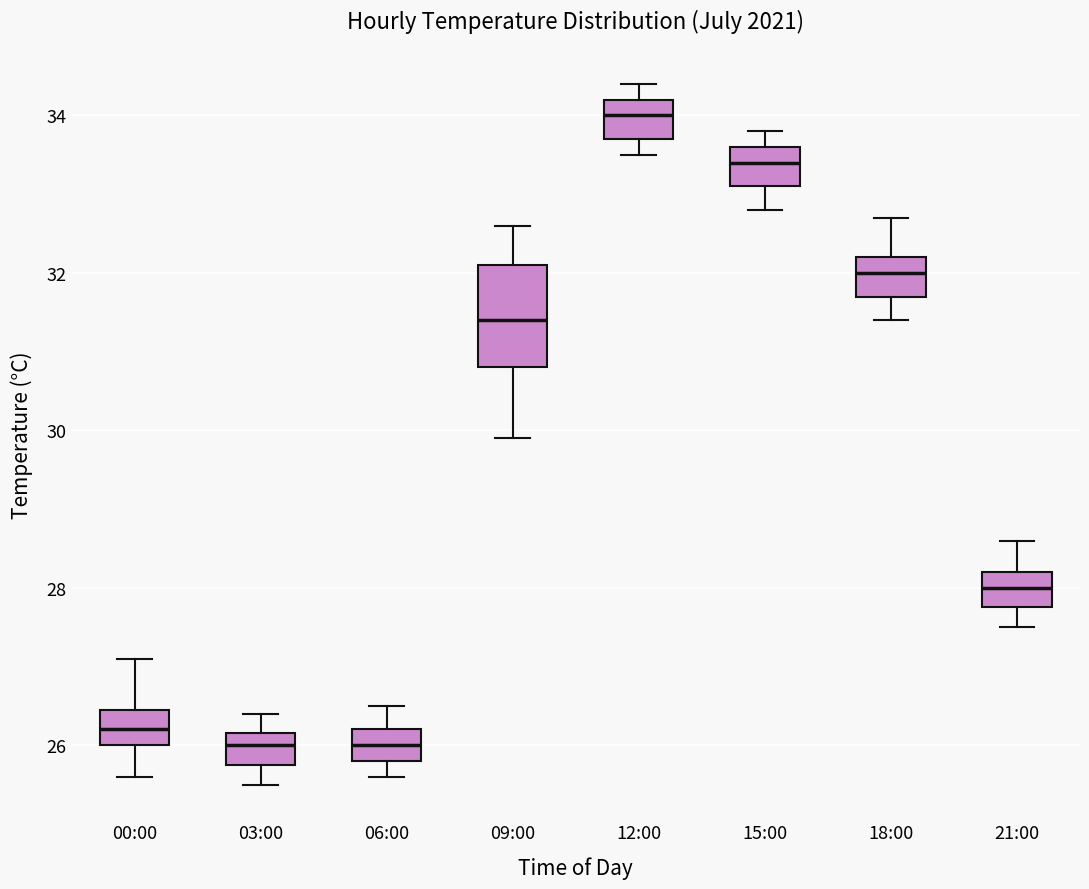

Which box has the highest median line?

12:00